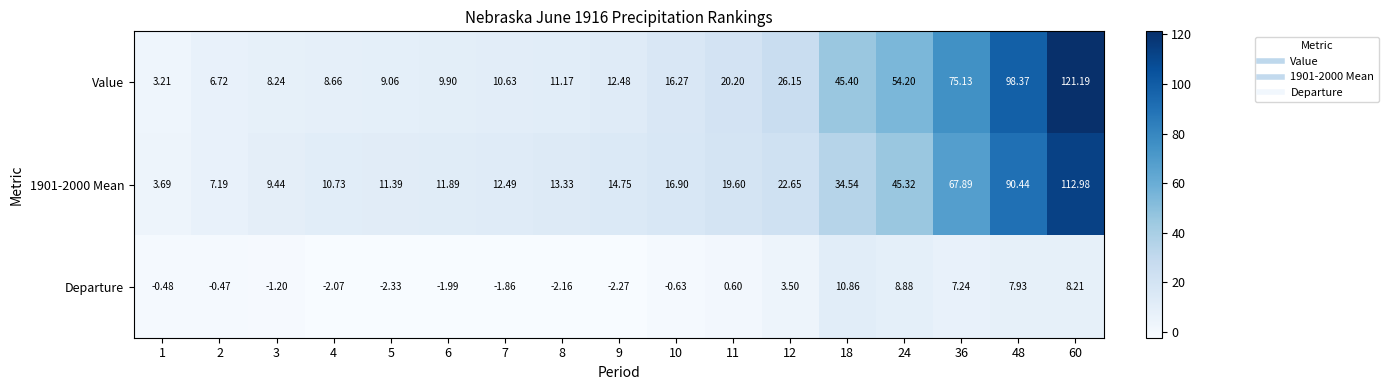

Which series changed the most between 4 and 48?

Value